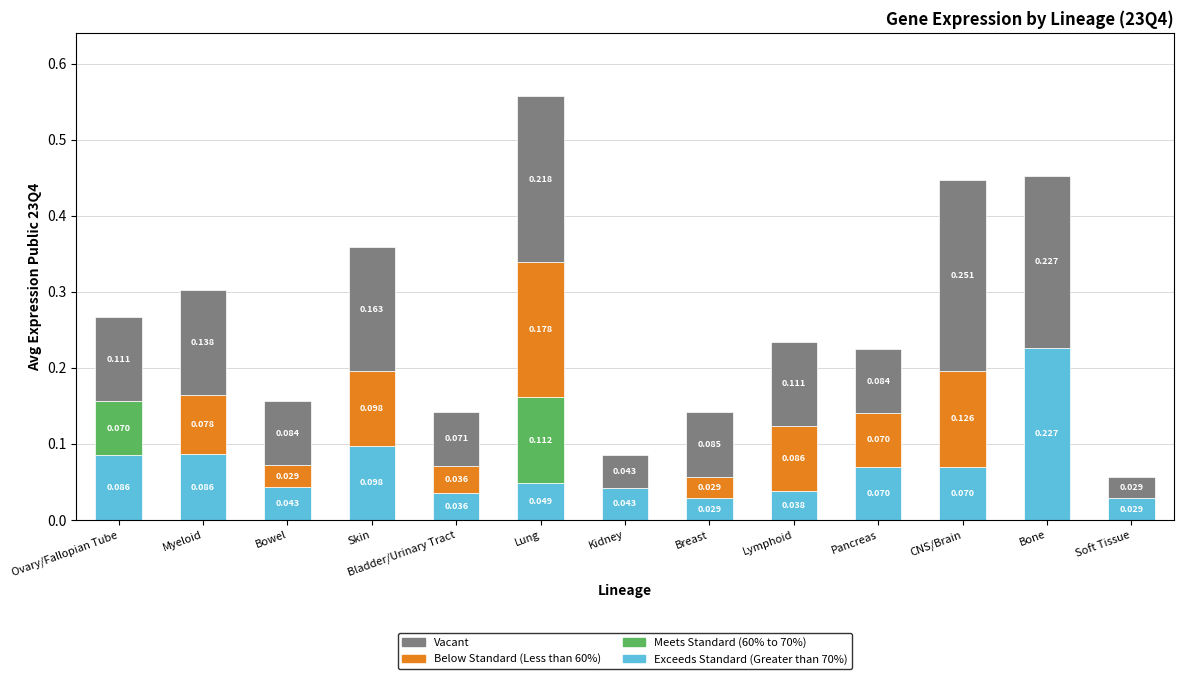

At which category is the sum across all series the highest?

Lung